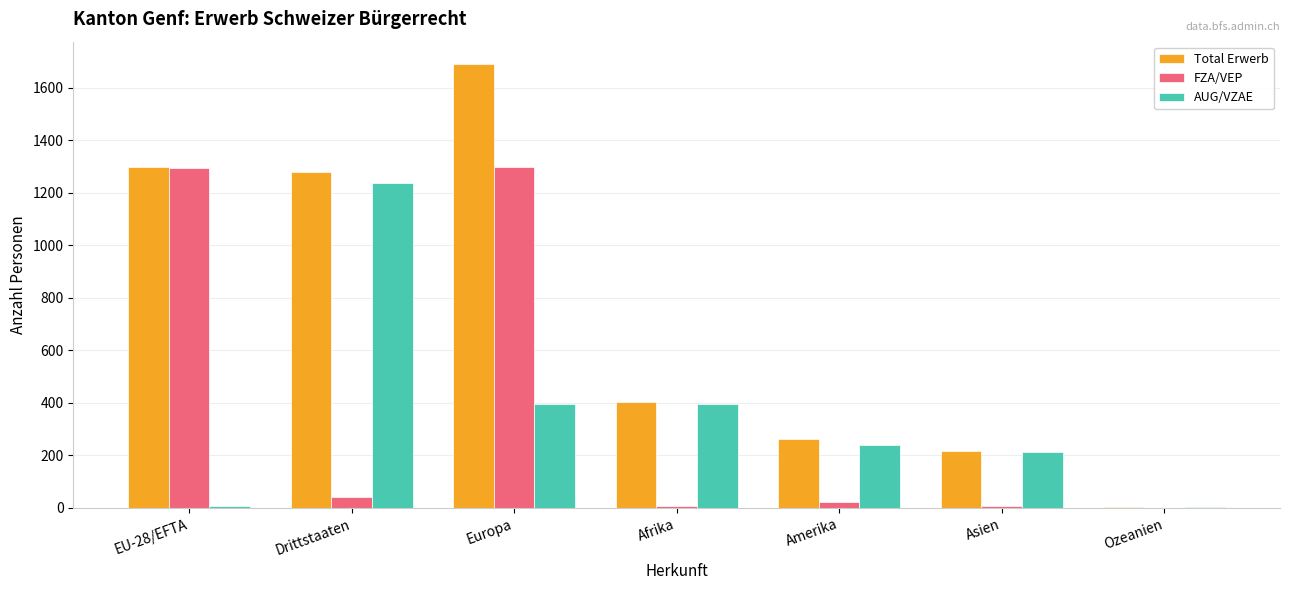

How many categories are shown in the chart?

7